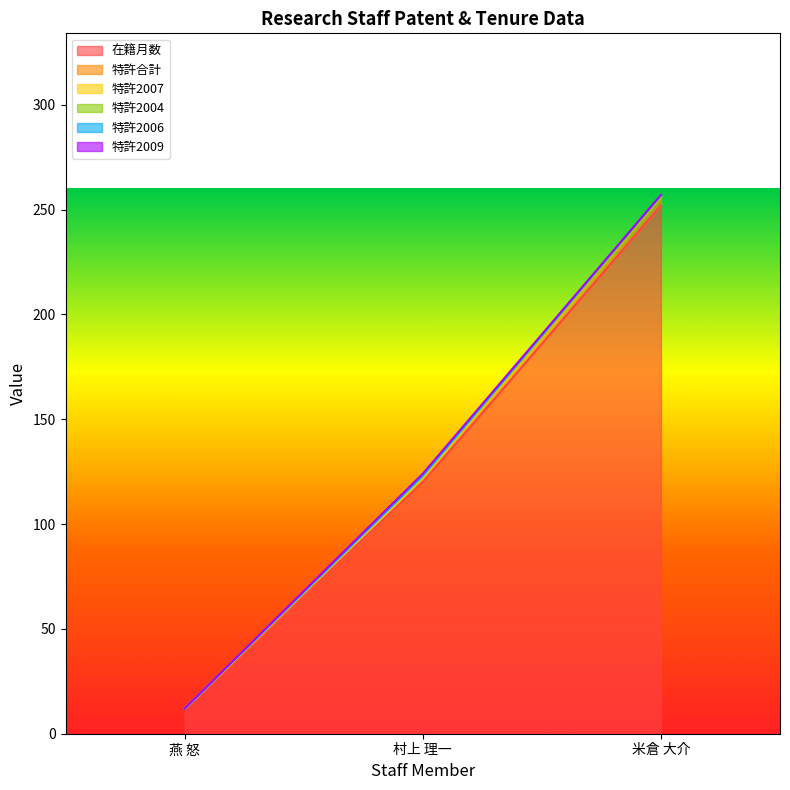

What is the difference between the maximum and minimum values in the 特許2004 series?

1